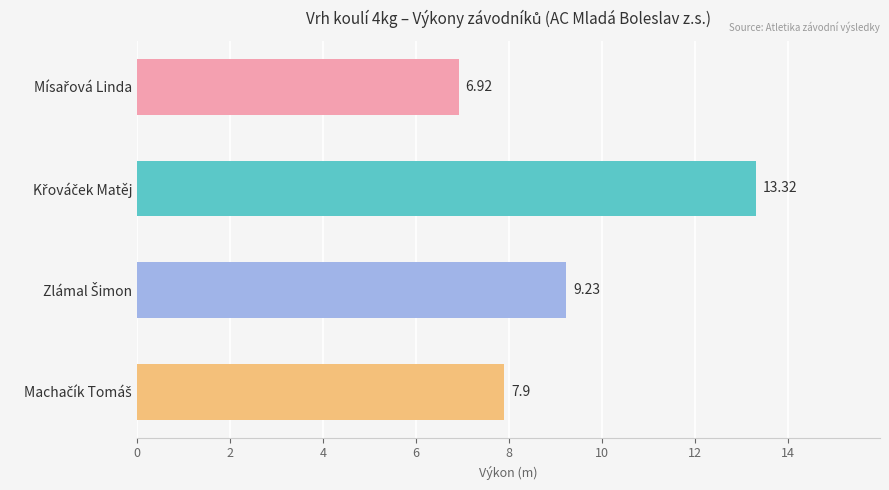

What is the sum of all values?

37.4